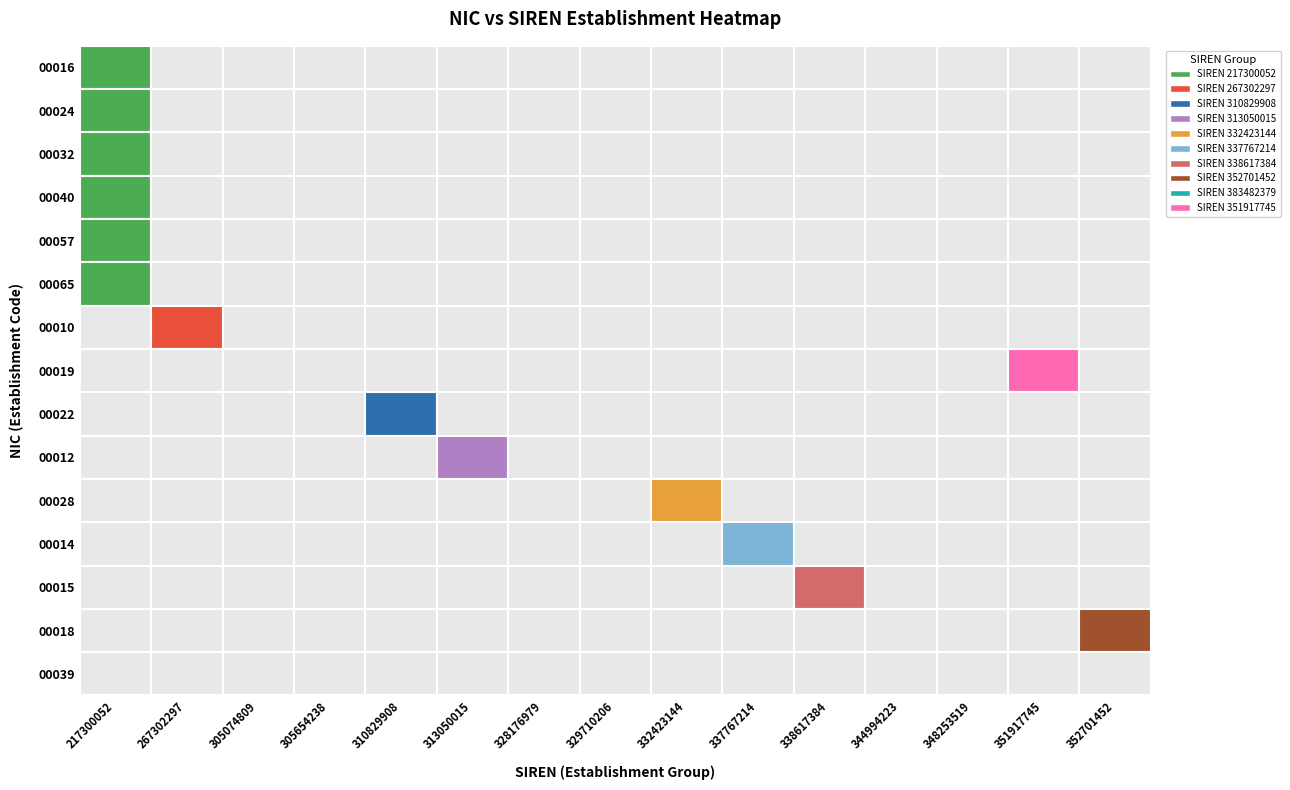

The 00040 series shows 1 at 0. True or false?

True